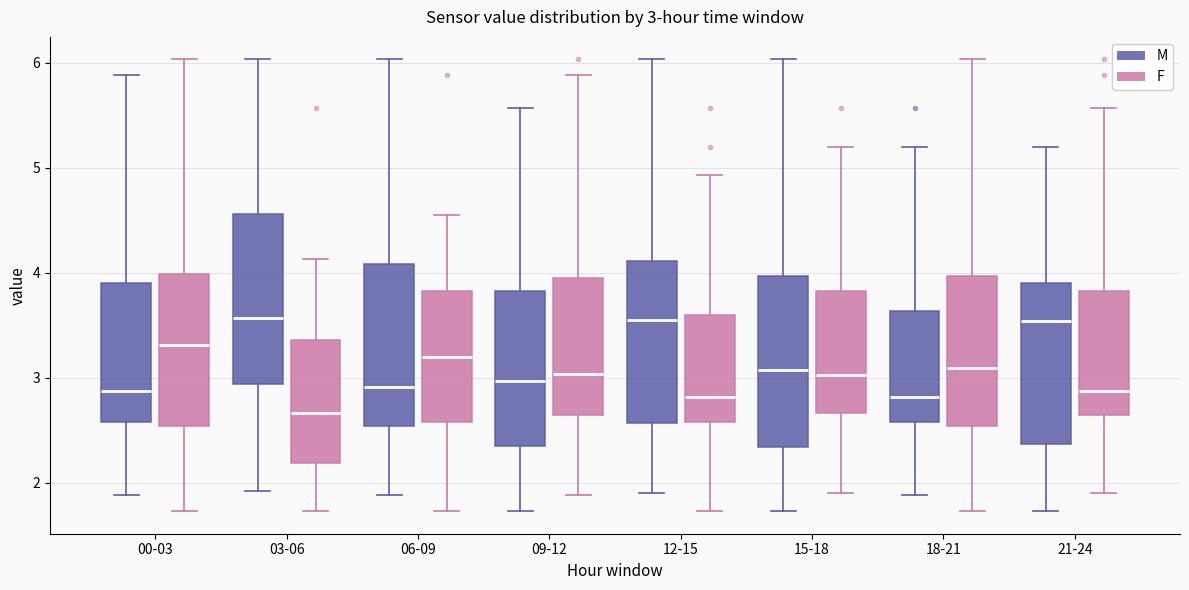

Which box's median line is the lowest?

03-06 (F)